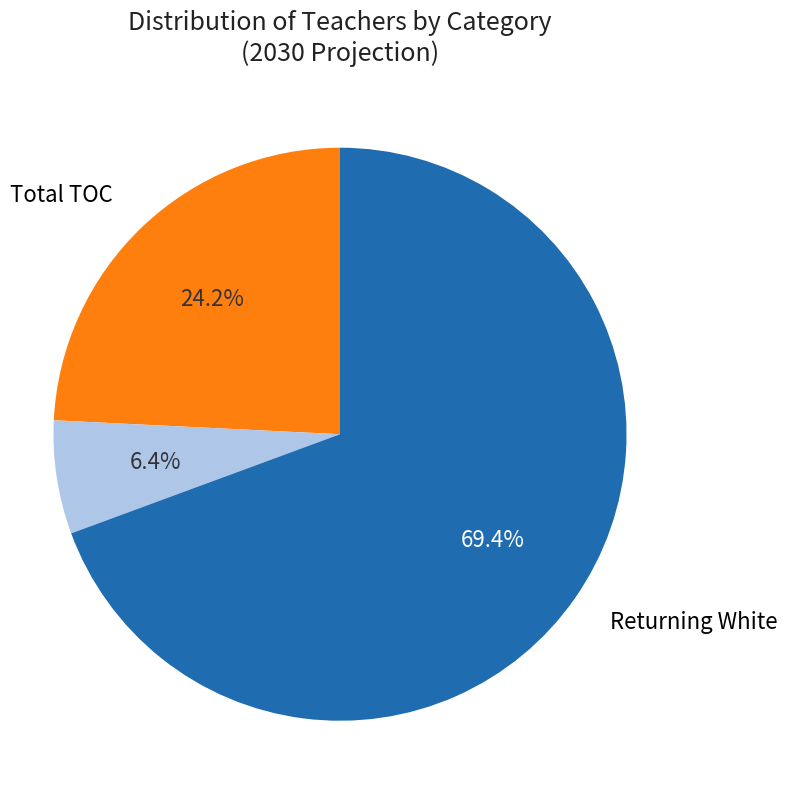

Does any single category account for the majority?

Yes